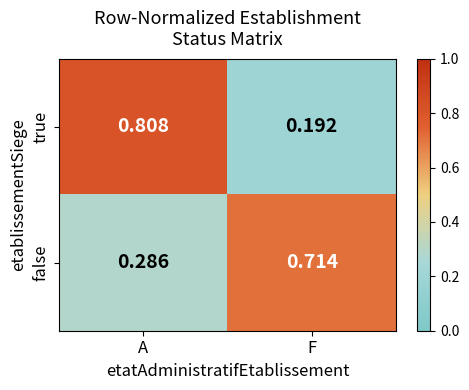

Where is true nearest to the value 0?

F